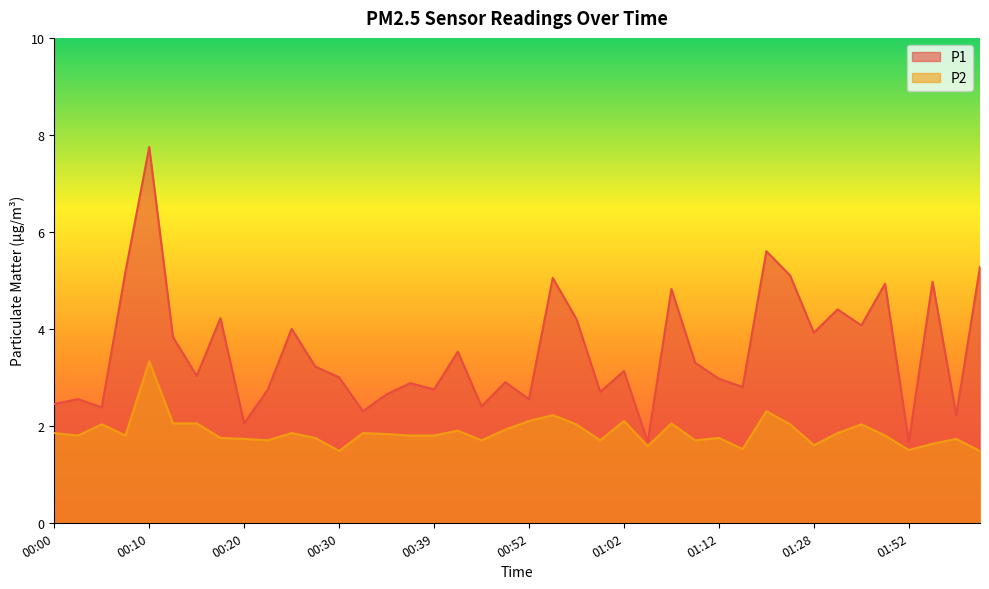

Is it true that P2 equals 1.7 at 01:00?

True